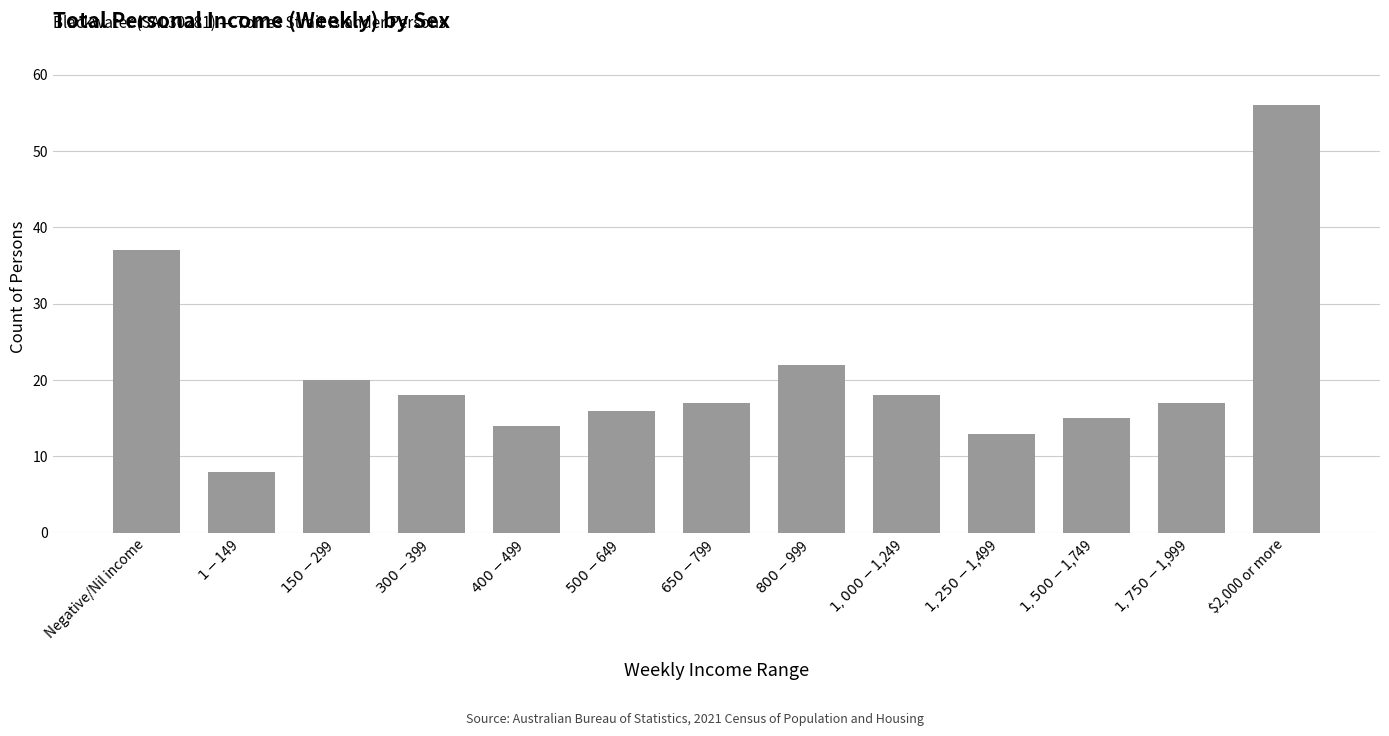

Where does the data first go above 17?

Negative/Nil income